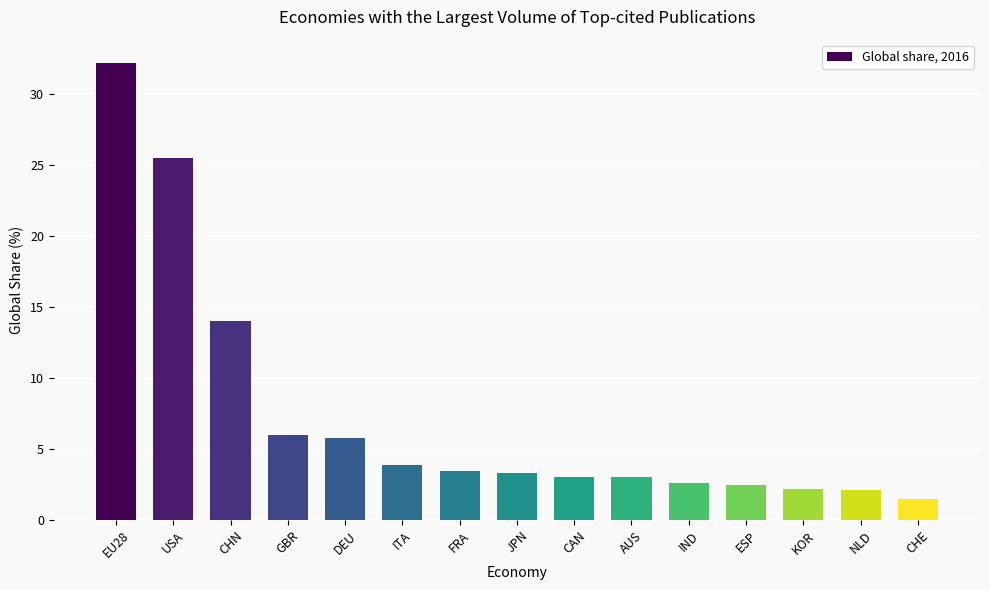

What position from the right is EU28?

15